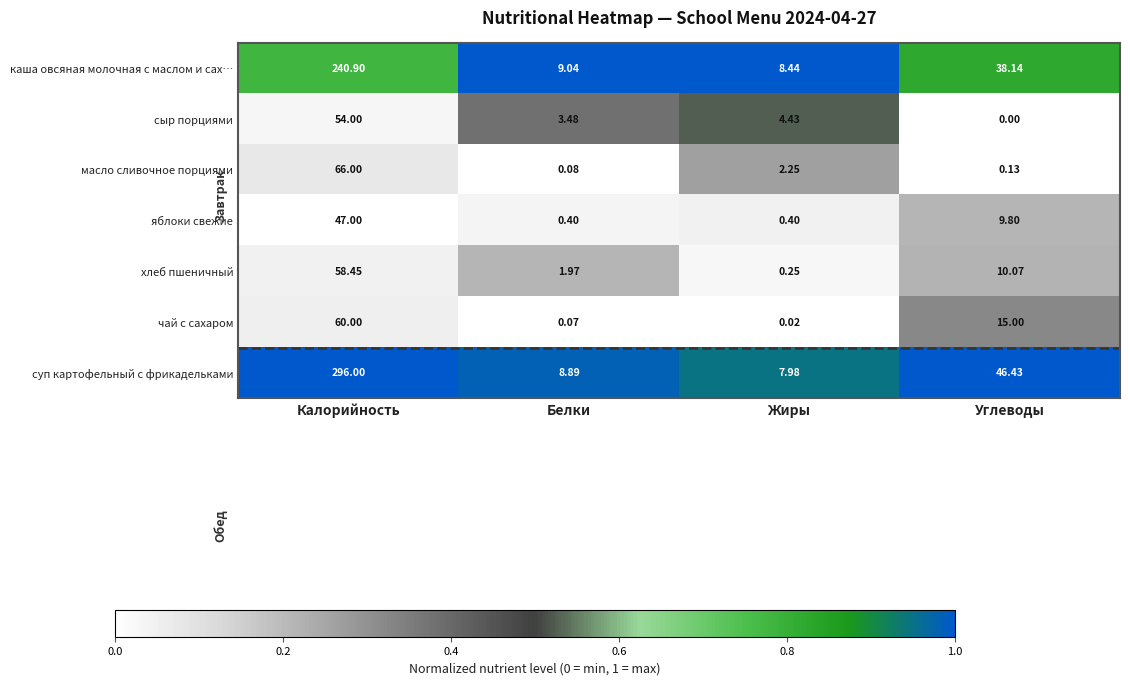

At which category is the sum across all series the highest?

Калорийность